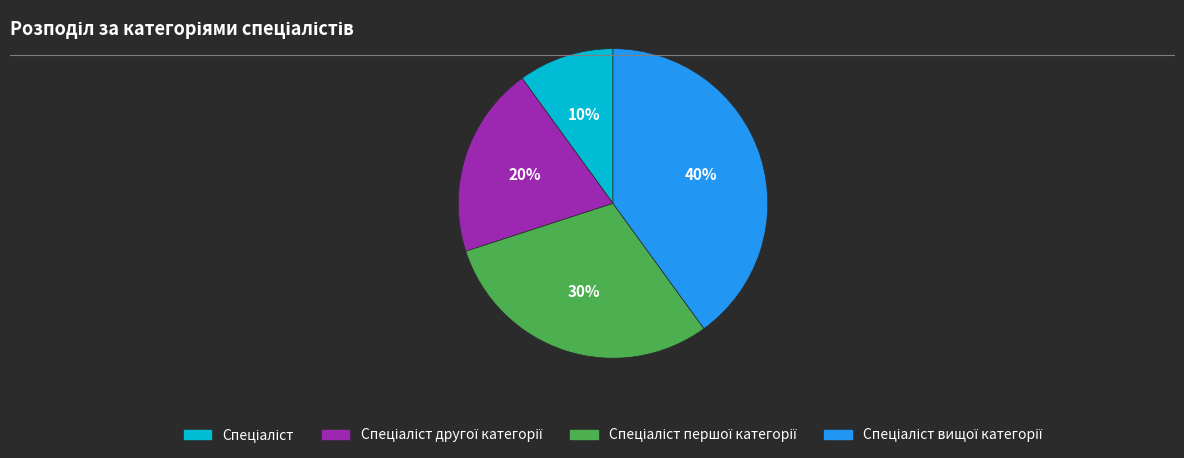

To the nearest percent, what is the difference between the largest and smallest slice percentages?

30%